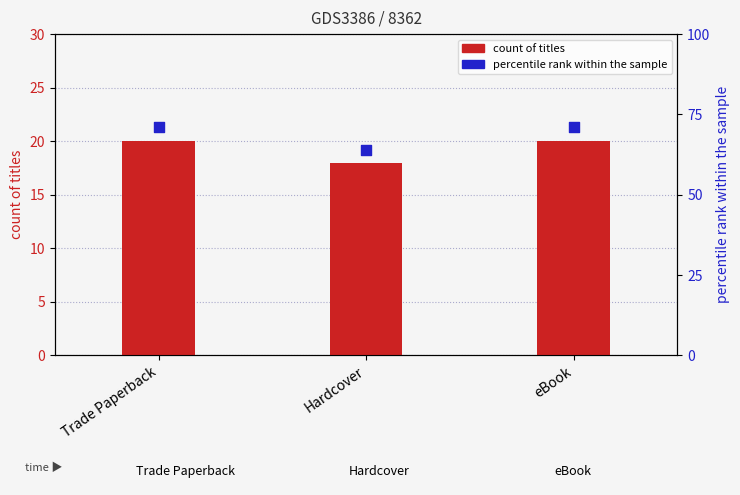

Which series contains the highest Y value?

percentile rank within the sample